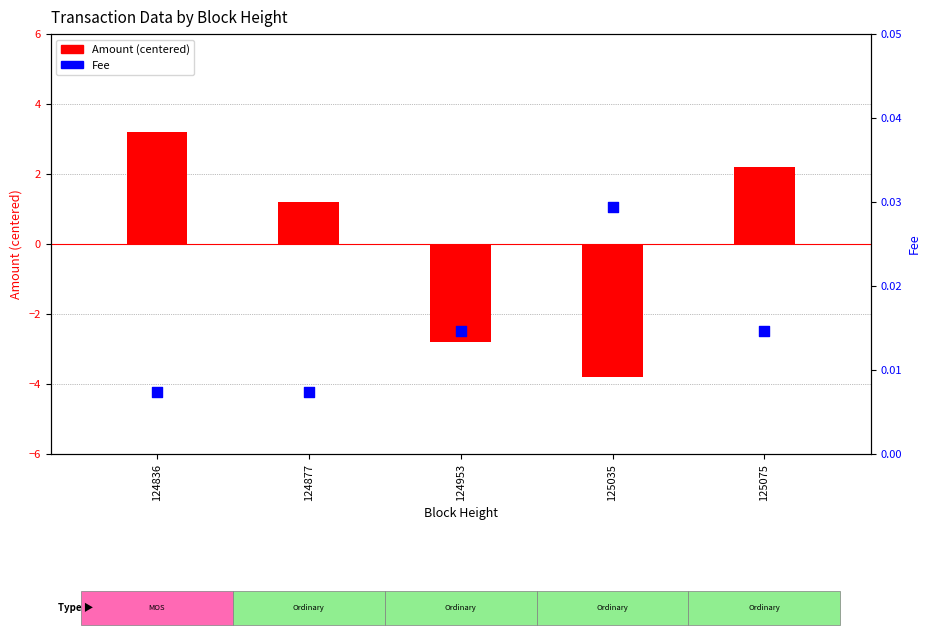

Which series contains the lowest Y value?

amount (centered)